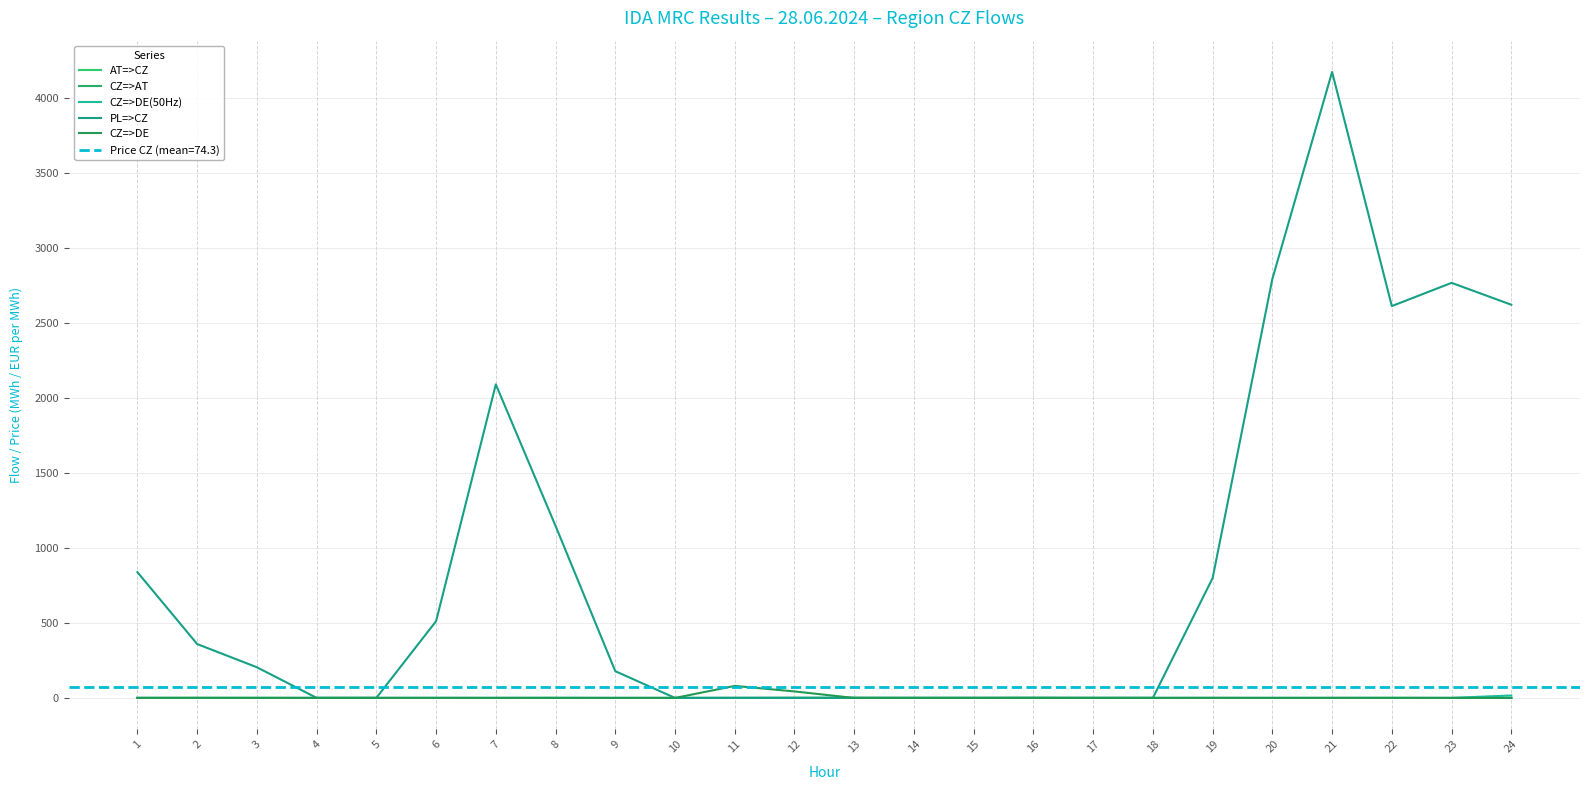

Reading left to right, what are all the values shown in this chart?

AT=>CZ: 1=0.7	2=0.1	3=0.9	4=0.2	5=0.3	6=0.4	7=0.2	8=0.4	9=0.0	10=0.1	11=0.0	12=0.0	13=0.0	14=0.0	15=0.0	16=0.0	17=0.6	18=0.0	19=0.0	20=0.4	21=0.1	22=0.9	23=0.0	24=0.9
CZ=>AT: 1=0.0	2=0.0	3=0.0	4=0.0	5=0.0	6=0.0	7=0.0	8=0.0	9=0.0	10=0.0	11=0.3	12=0.8	13=0.6	14=0.1	15=0.2	16=0.4	17=0.0	18=0.0	19=0.3	20=0.0	21=0.0	22=0.0	23=0.0	24=0.0
CZ=>DE(50Hz): 1=0.0	2=0.0	3=0.1	4=0.4	5=0.5	6=0.5	7=0.4	8=0.7	9=0.3	10=0.3	11=0.0	12=0.0	13=0.4	14=0.8	15=0.6	16=0.9	17=0.1	18=0.5	19=0.6	20=0.0	21=0.6	22=0.1	23=0.5	24=16.6
PL=>CZ: 1=839.2	2=359.7	3=204.7	4=0.7	5=0.7	6=512.2	7=2091.6	8=1147.6	9=178.7	10=0.0	11=0.7	12=0.9	13=0.8	14=0.3	15=0.5	16=0.7	17=0.4	18=0.5	19=799.8	20=2795.4	21=4175.6	22=2614.0	23=2768.9	24=2623.0
CZ=>DE: 1=0.4	2=0.9	3=0.0	4=0.0	5=0.0	6=0.0	7=0.0	8=0.0	9=0.0	10=0.0	11=80.4	12=43.5	13=0.0	14=0.0	15=0.0	16=0.0	17=0.0	18=0.0	19=0.0	20=0.0	21=0.0	22=0.0	23=0.0	24=0.0